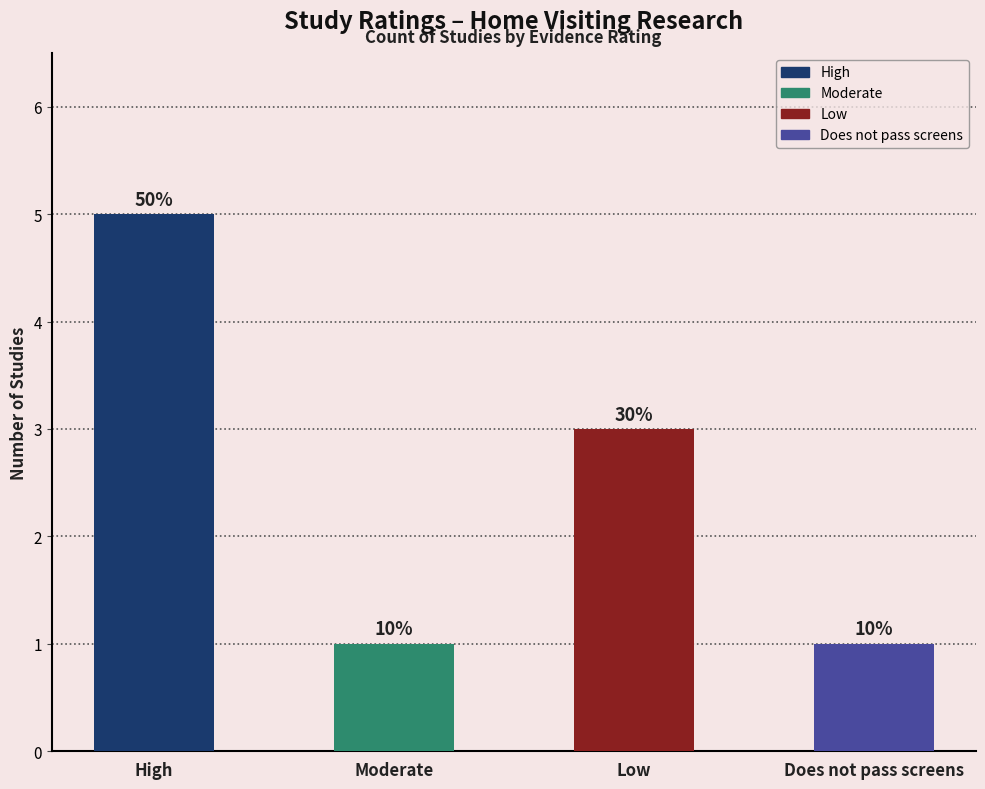

Is it true that the value at Does not pass screens is 1?

False